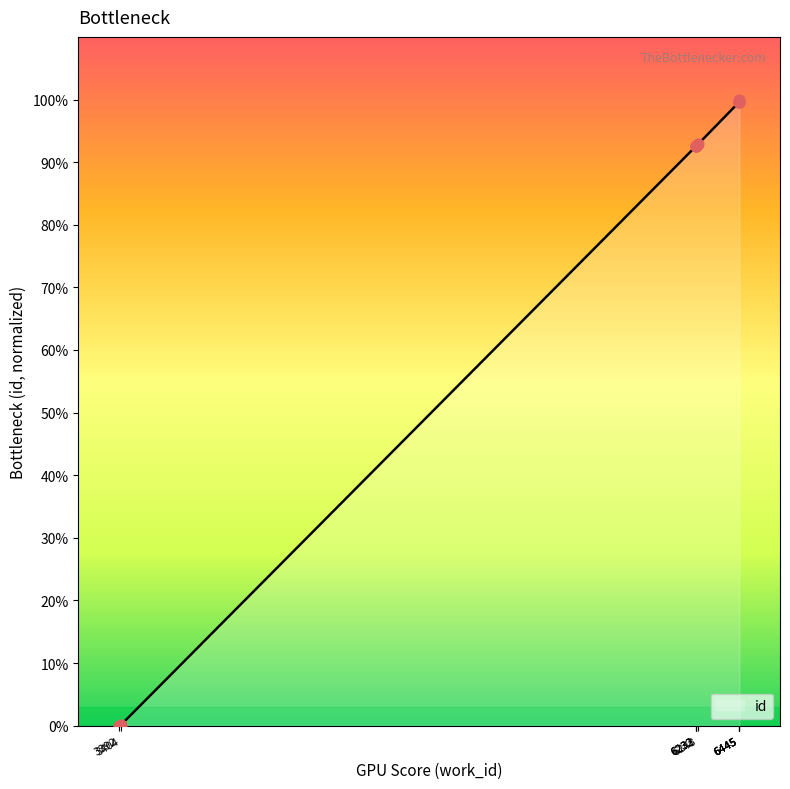

Which has a higher value, 6445 or 6232?

6445